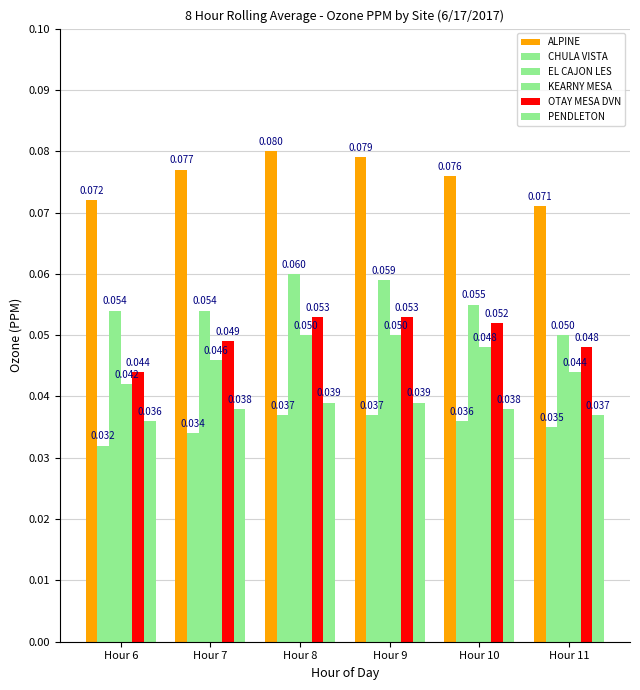

How many groups of bars are there?

6